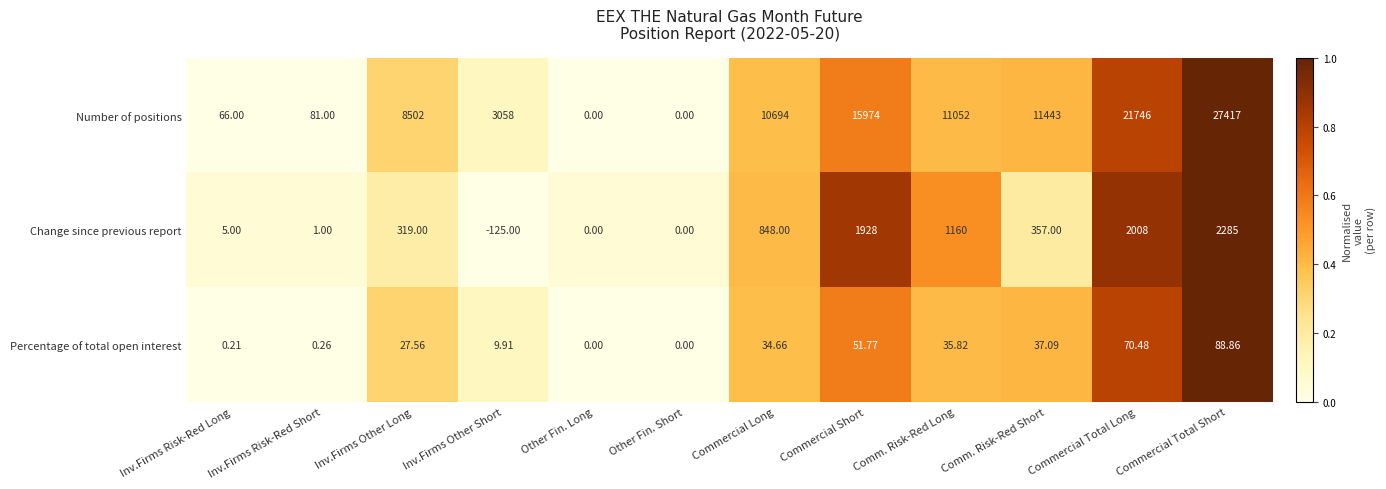

Where does the Percentage of total open interest series first go above 34?

Commercial Long